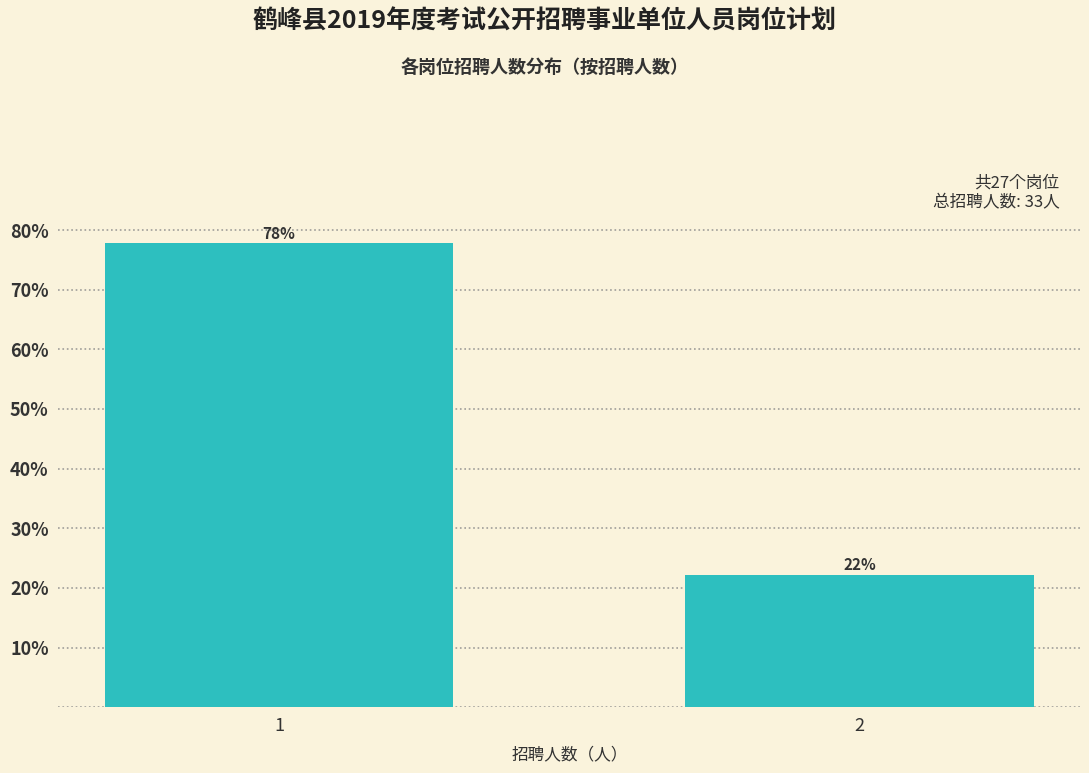

What is the ratio of the value at 2 to the value at 1?

0.3